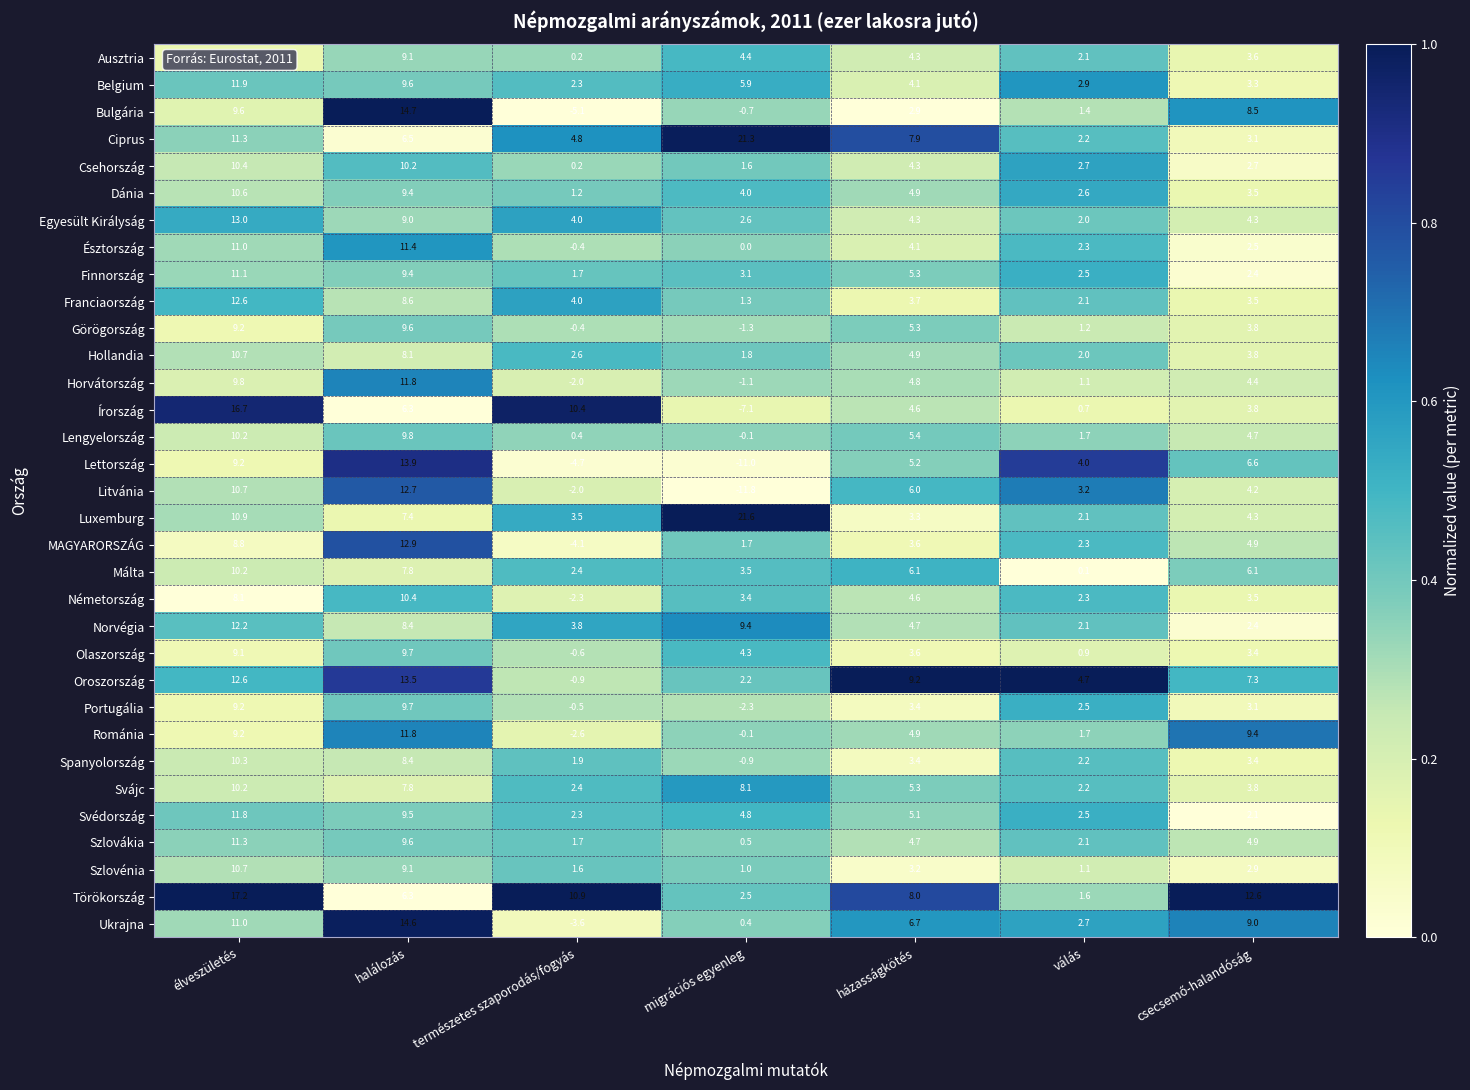

Is it true that Svédország equals 17.8 at élveszületés?

False